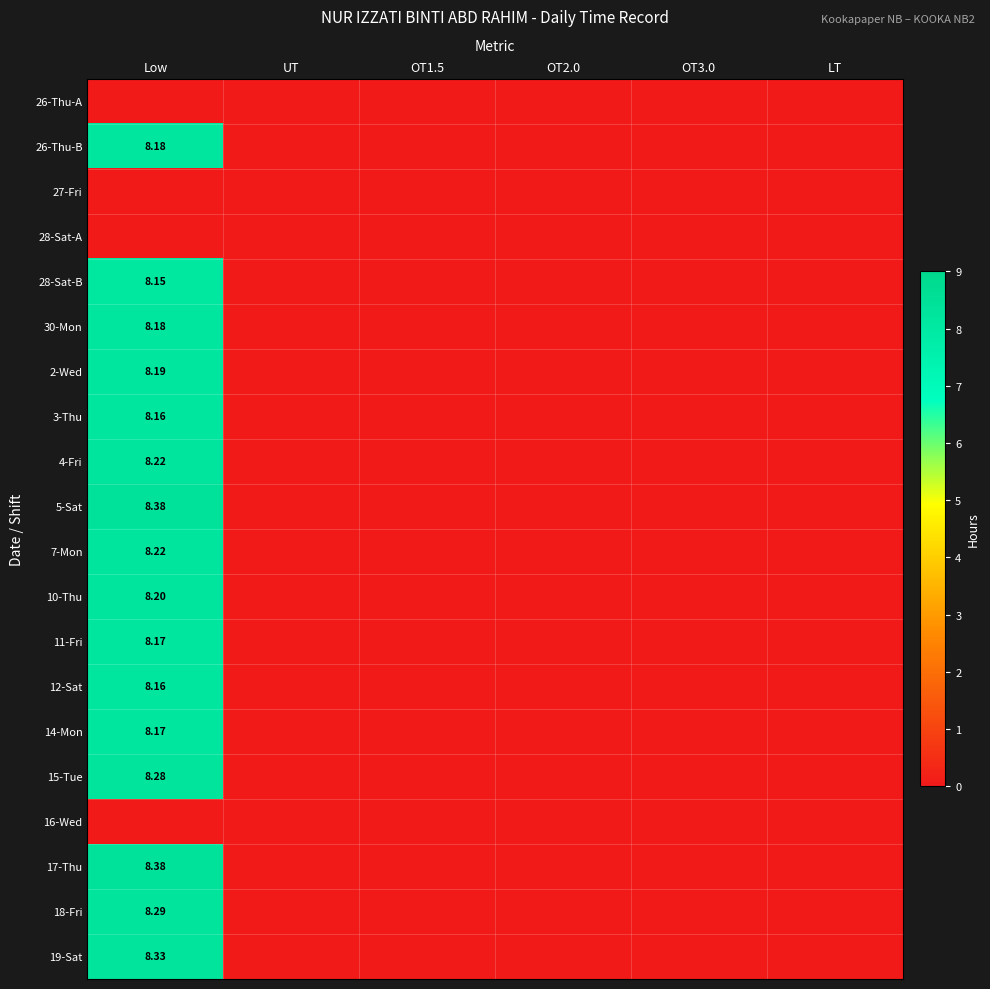

How many distinct data groups are displayed?

20